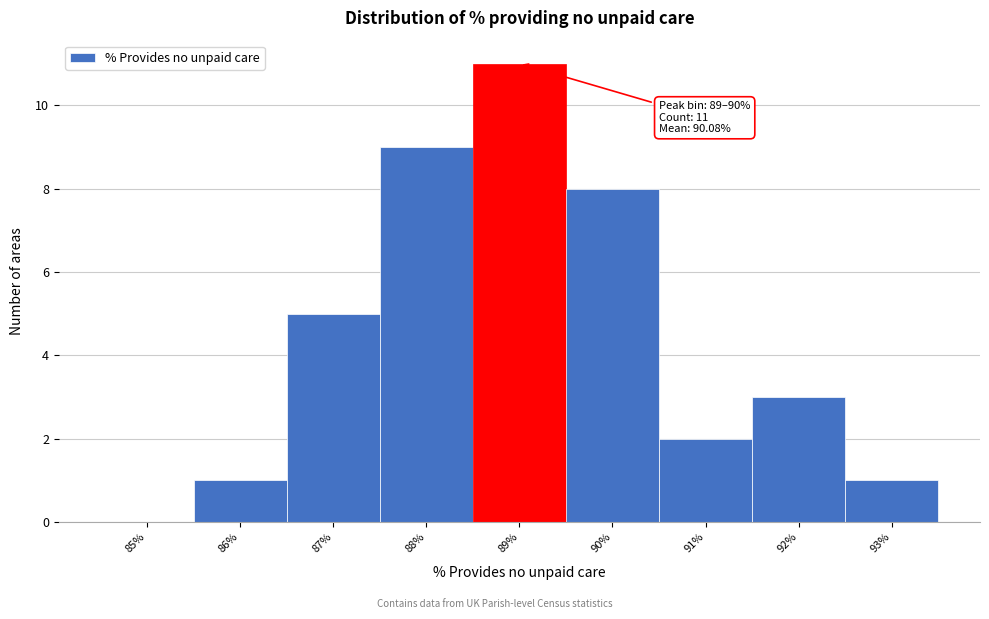

Reading left to right, list all the values displayed in this chart.

85%=0	86%=1	87%=5	88%=9	89%=11	90%=8	91%=2	92%=3	93%=1